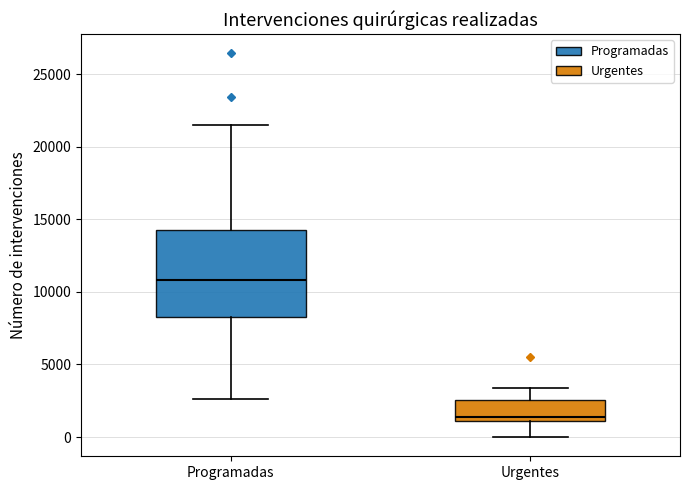

Reading left to right, transcribe this box plot: for each box, give where its median line is, the range the box spans, and where its two whiskers end, as read against the y-axis. The values are not printed on the chart, so give them approximately, as read against the axis.

Programadas: median 11000, box 8500 to 14000, whiskers 2500 to 21500
Urgentes: median 1500, box 1000 to 2500, whiskers 0 to 3500